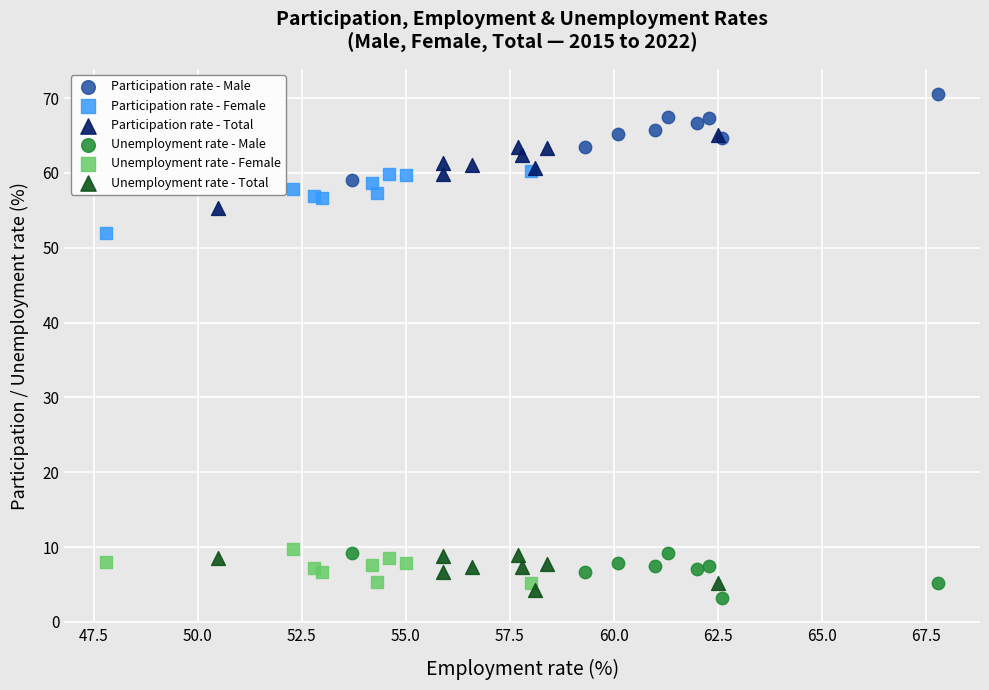

Which series reaches the maximum Y coordinate?

Participation rate - Male